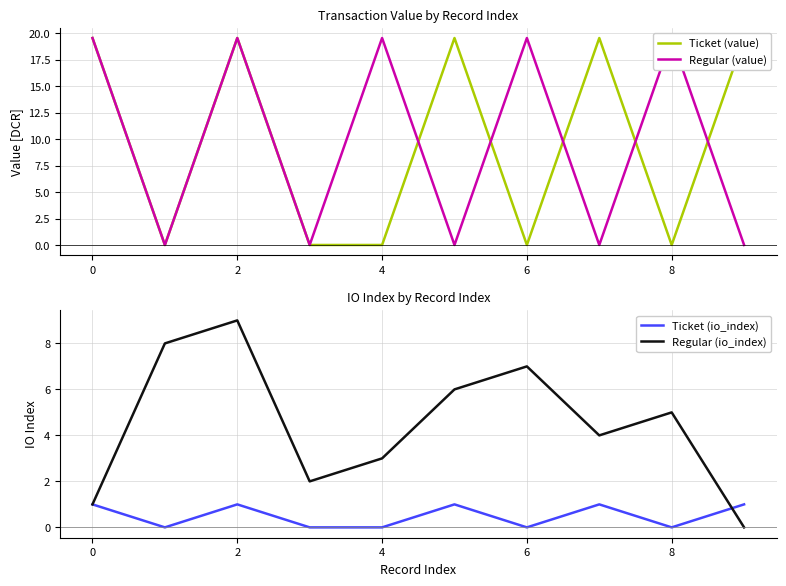

In Ticket (io_index), how many points are lower than both neighbors (excluding endpoints)?

3